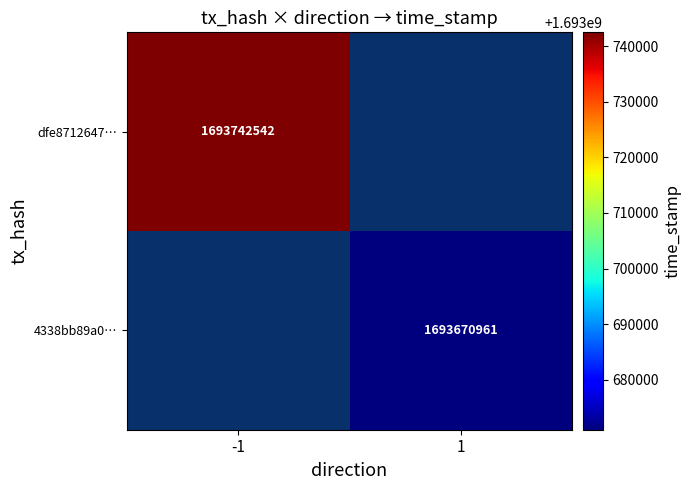

Which label corresponds to the largest value in the chart?

-1